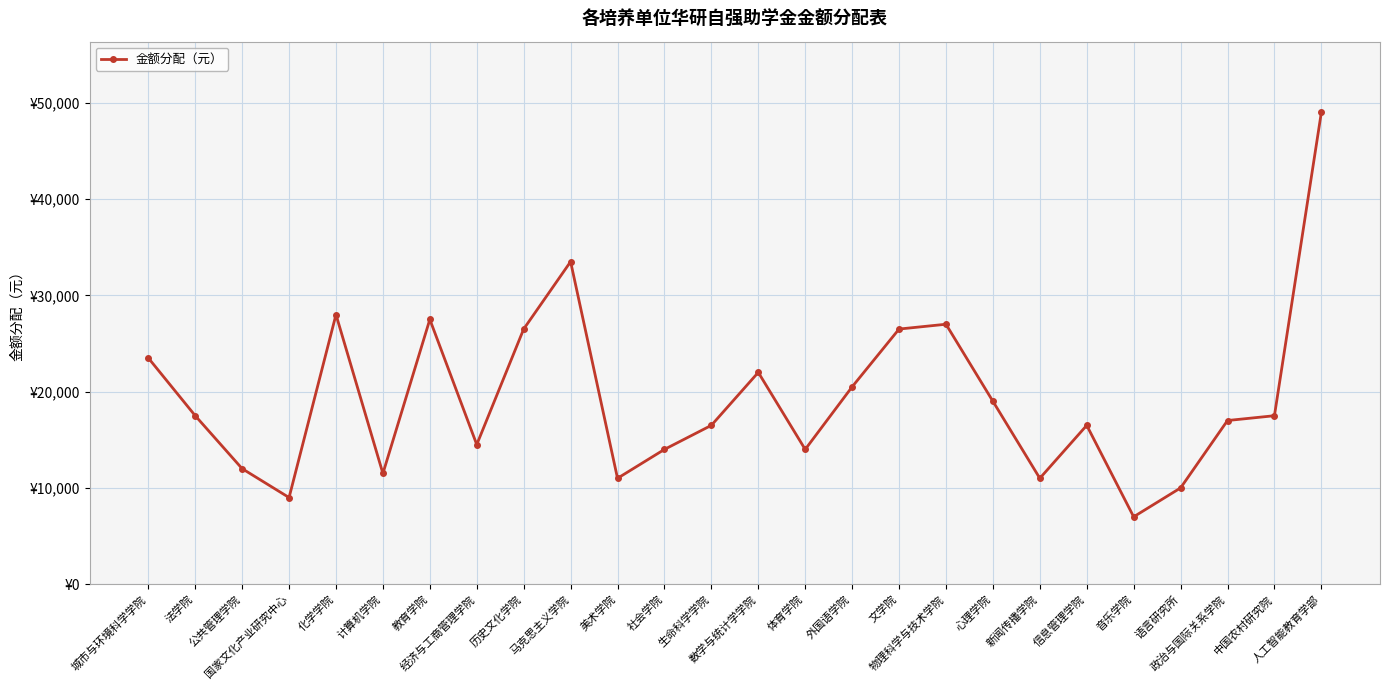

Does the chart display data point markers on the line(s)?

Yes